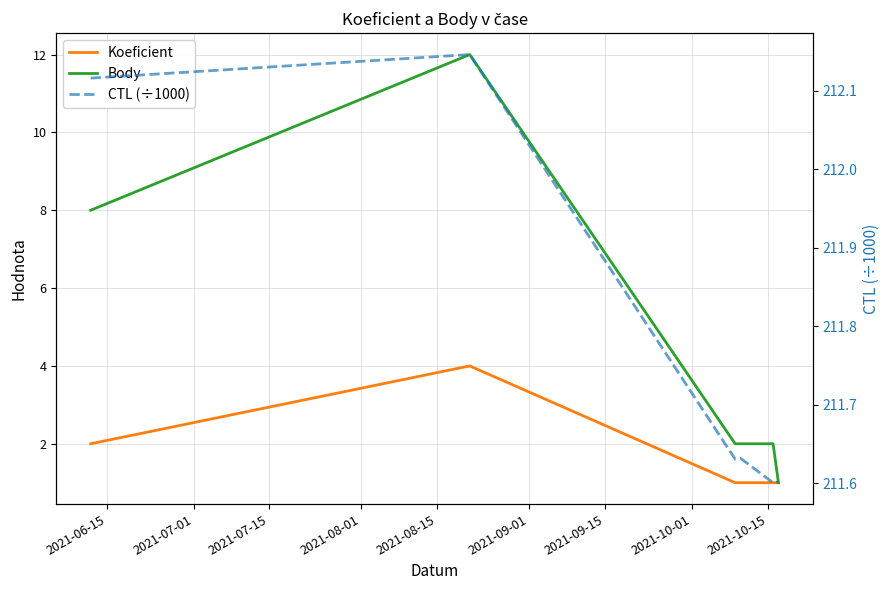

Where does the Body series first go above 2?

2021-06-15